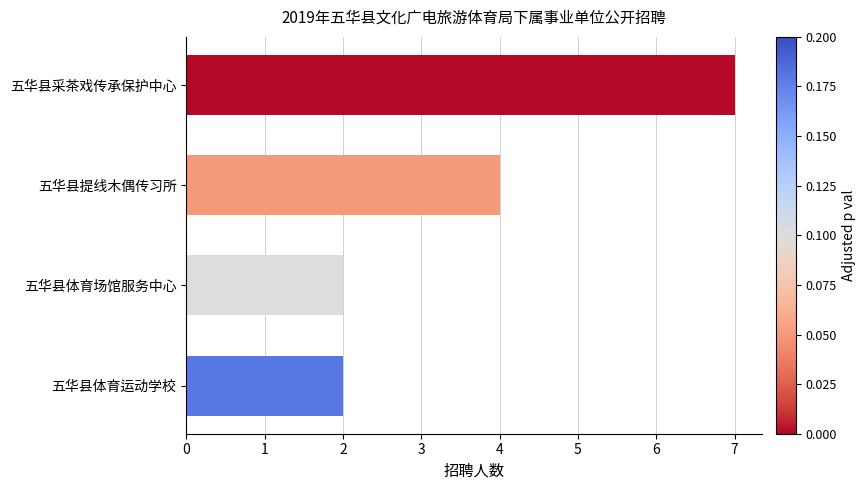

How many values are below 4?

2